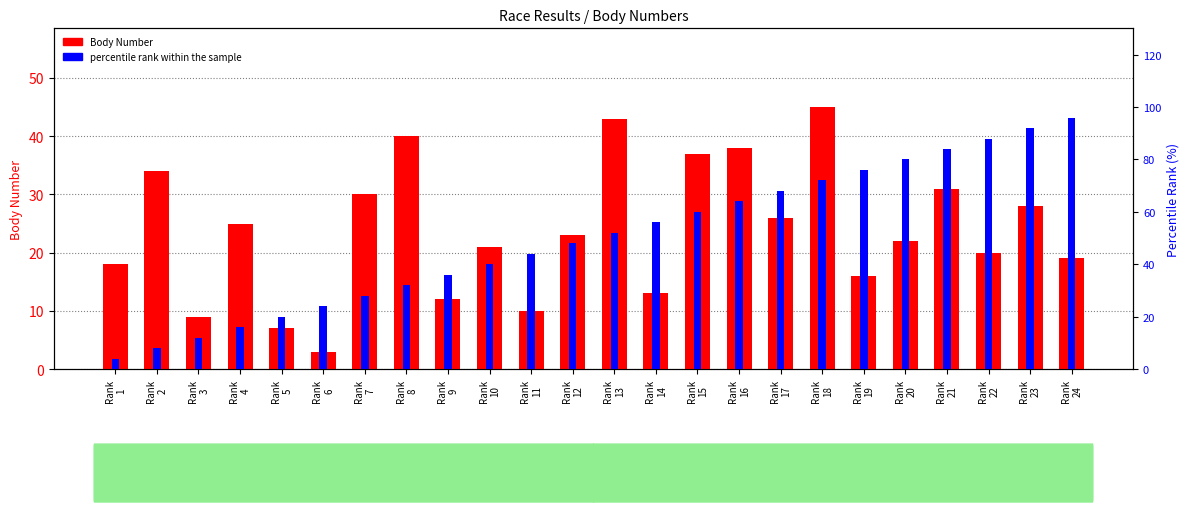

Which label corresponds to the largest value in the chart?

Rank
24